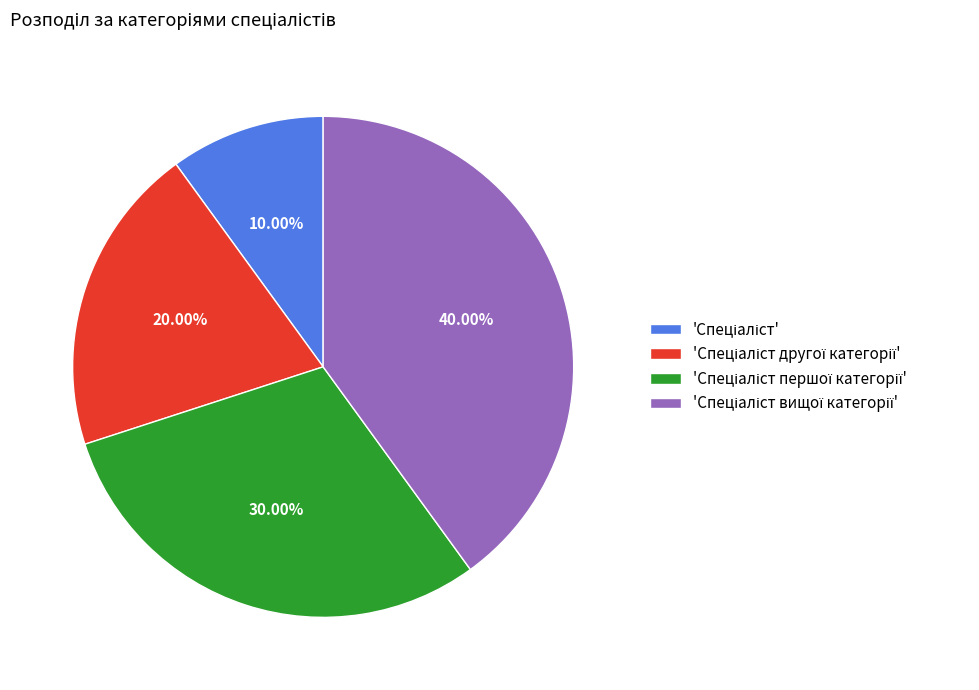

Is there any slice that represents more than half of the pie?

No